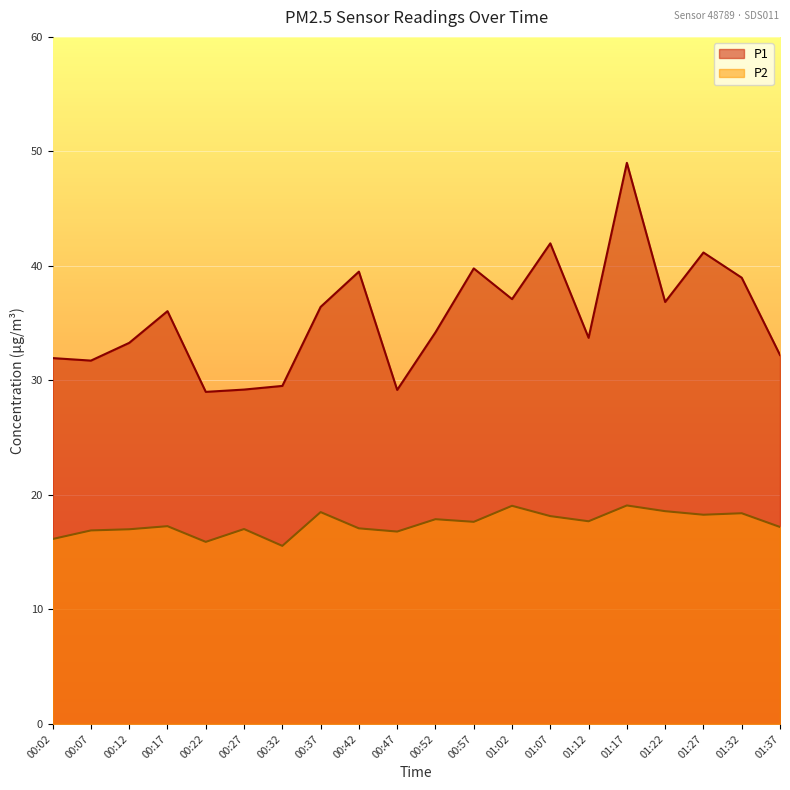

Reading right to left, extract all data points from this chart.

P1: 01:37=32.2	01:32=39.0	01:27=41.2	01:22=36.9	01:17=49.0	01:12=33.7	01:07=42.0	01:02=37.1	00:57=39.8	00:52=34.2	00:47=29.2	00:42=39.5	00:37=36.4	00:32=29.5	00:27=29.2	00:22=29.0	00:17=36.0	00:12=33.3	00:07=31.7	00:02=31.9
P2: 01:37=17.2	01:32=18.4	01:27=18.3	01:22=18.6	01:17=19.1	01:12=17.7	01:07=18.1	01:02=19.1	00:57=17.6	00:52=17.9	00:47=16.8	00:42=17.1	00:37=18.5	00:32=15.6	00:27=17.0	00:22=15.9	00:17=17.3	00:12=17.0	00:07=16.9	00:02=16.1